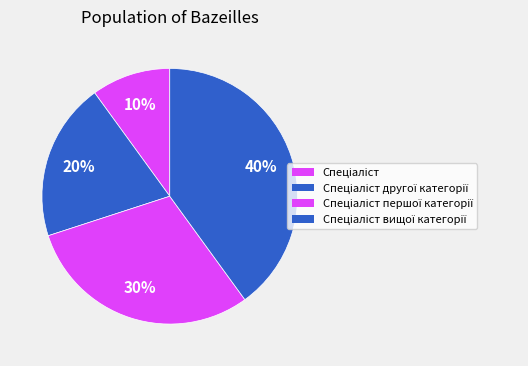

True or false: Спеціаліст другої категорії accounts for 30% of the total.

False